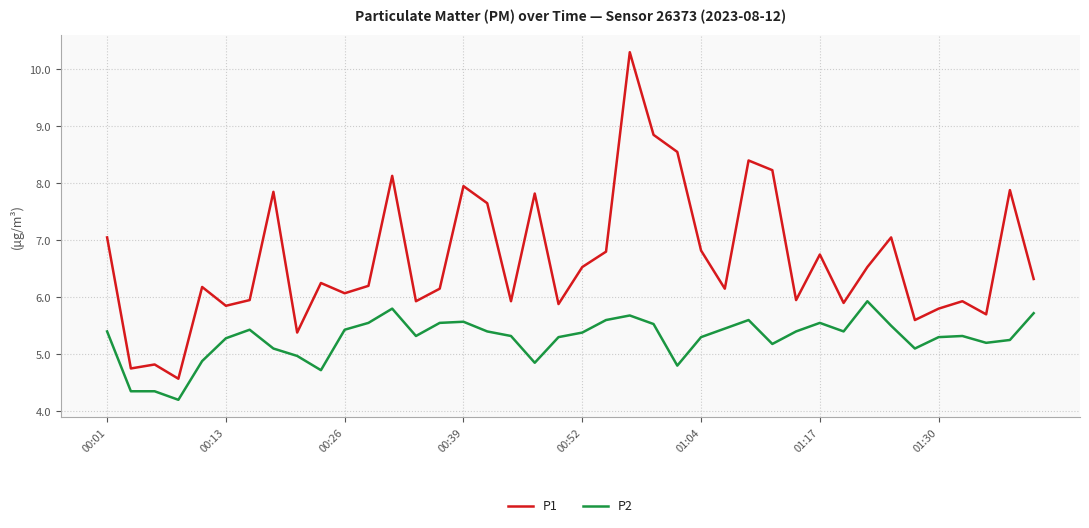

Rank the series by their average value, from lowest to highest.

P2, P1